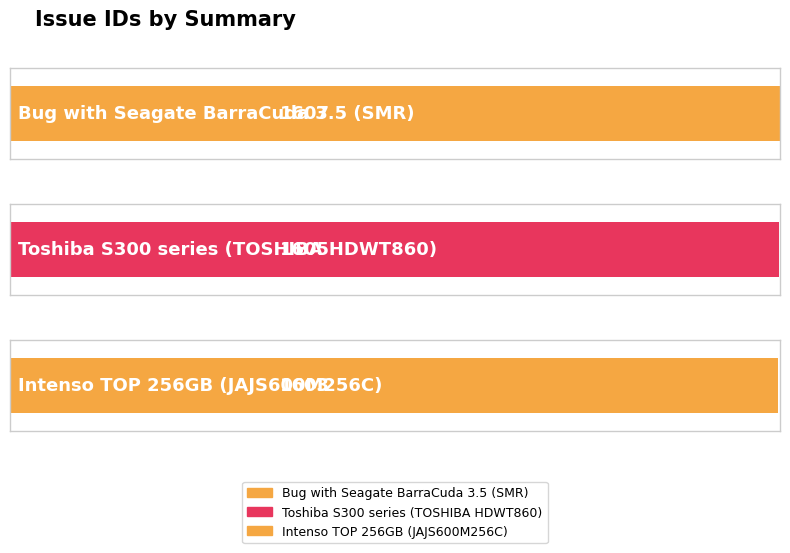

What is the average value?

1605